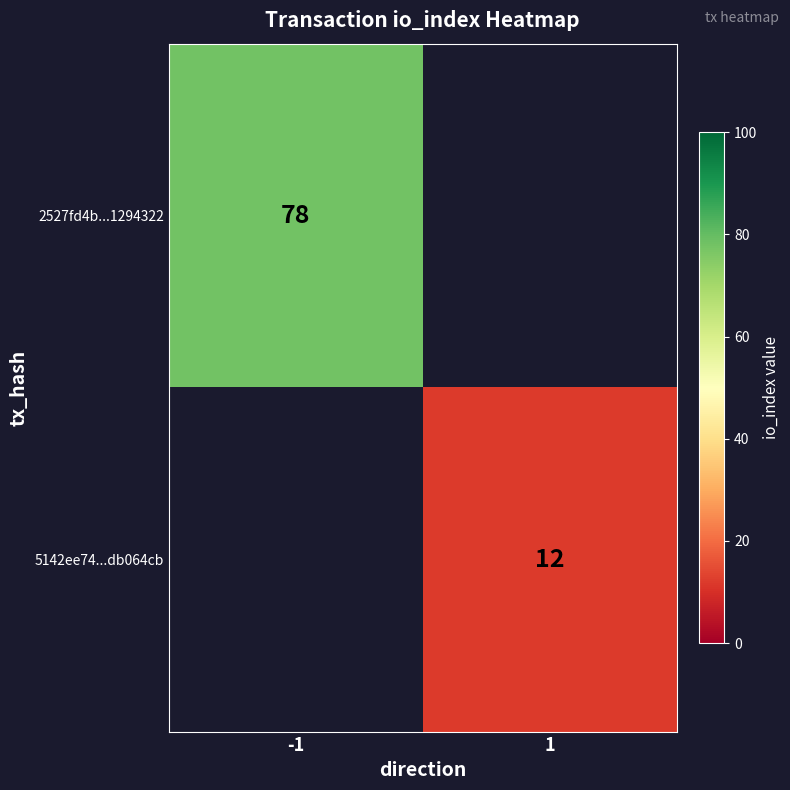

Count the number of data series in this chart.

2